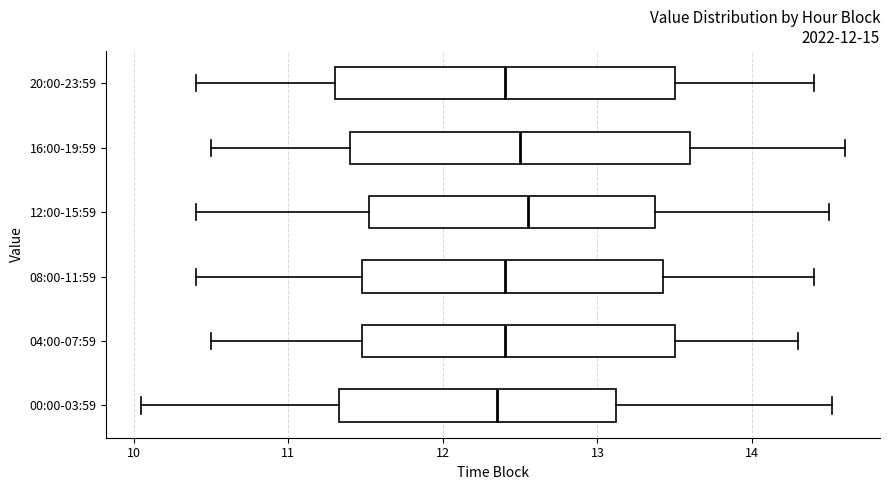

Reading bottom to top, transcribe this box plot: for each box, give where its median line is, the range the box spans, and where its two whiskers end, as read against the x-axis. The values are not printed on the chart, so give them approximately, as read against the axis.

00:00-03:59: median 12.4, box 11.3 to 13.1, whiskers 10.1 to 14.5
04:00-07:59: median 12.4, box 11.5 to 13.5, whiskers 10.5 to 14.3
08:00-11:59: median 12.4, box 11.5 to 13.4, whiskers 10.4 to 14.4
12:00-15:59: median 12.6, box 11.5 to 13.4, whiskers 10.4 to 14.5
16:00-19:59: median 12.5, box 11.4 to 13.6, whiskers 10.5 to 14.6
20:00-23:59: median 12.4, box 11.3 to 13.5, whiskers 10.4 to 14.4